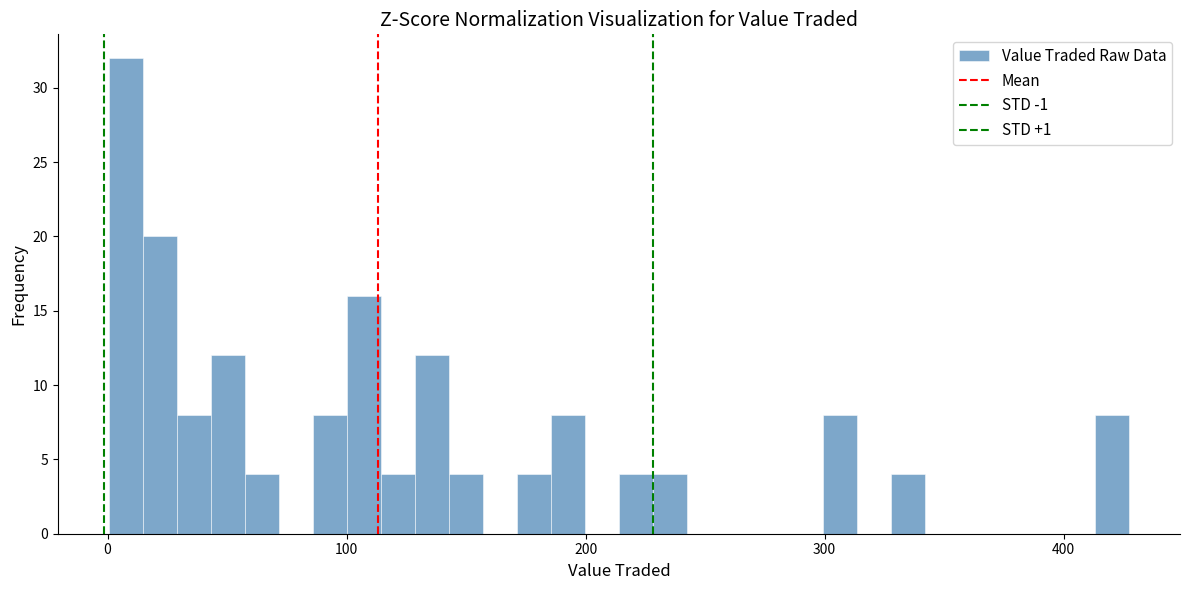

Around what value on the x-axis is the tallest bar? Give the approximate position of its centre, as read against the axis.

10